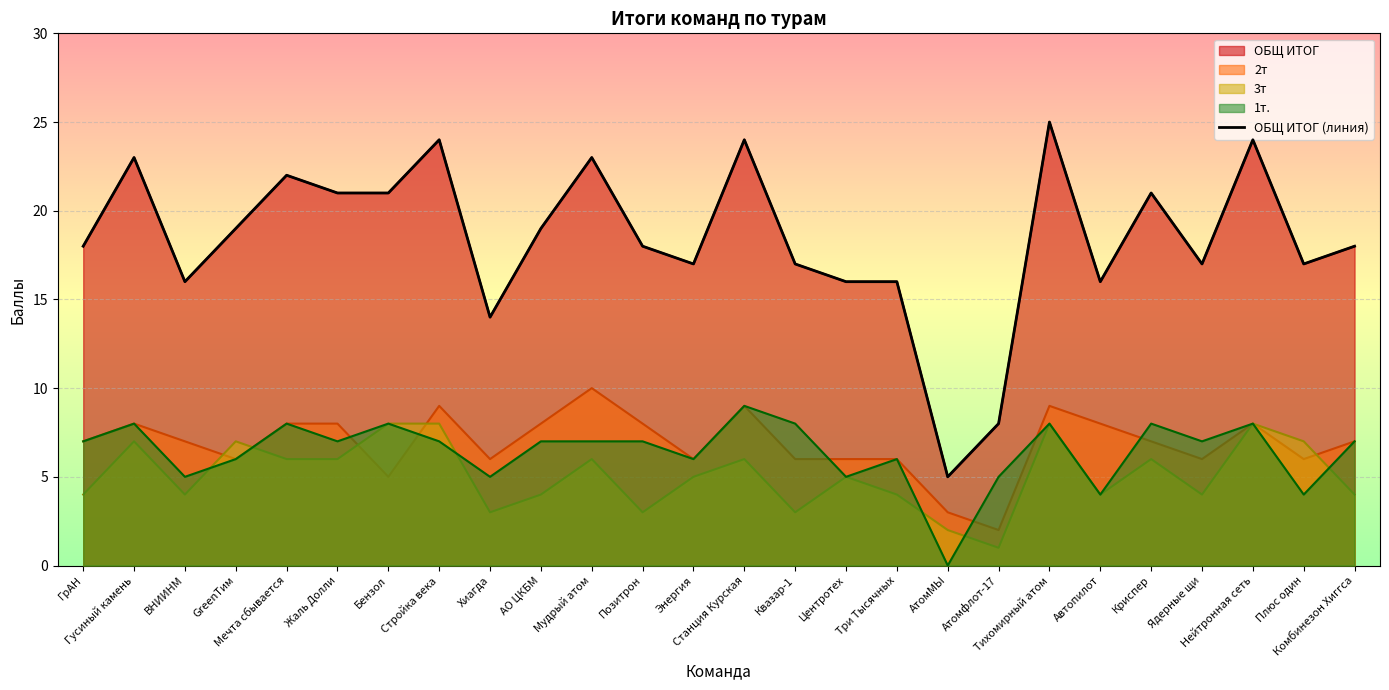

At which category does the data reach its first local valley?

ВНИИНМ